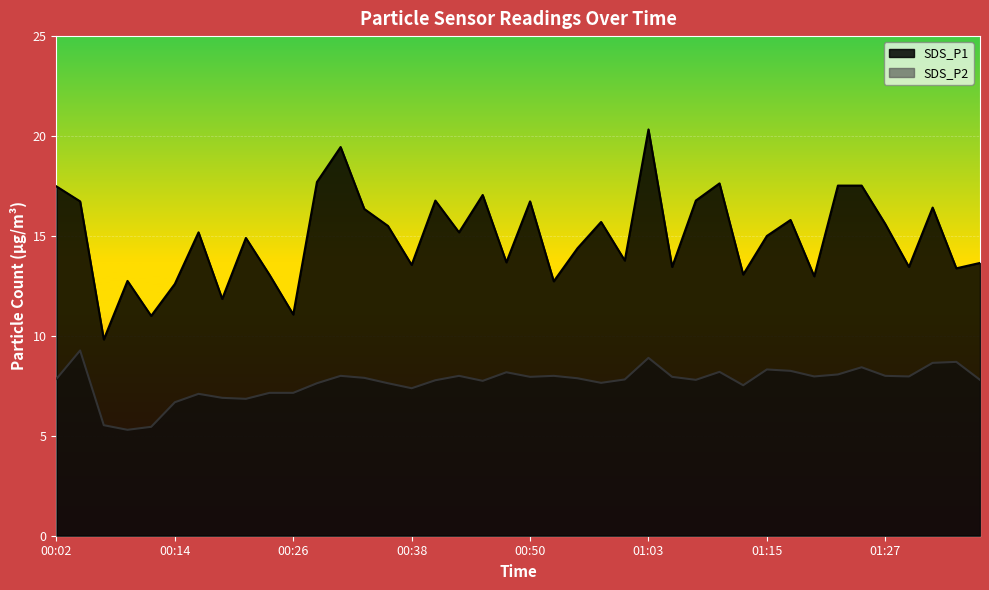

What is the difference between the highest and lowest values at 01:32?

7.8